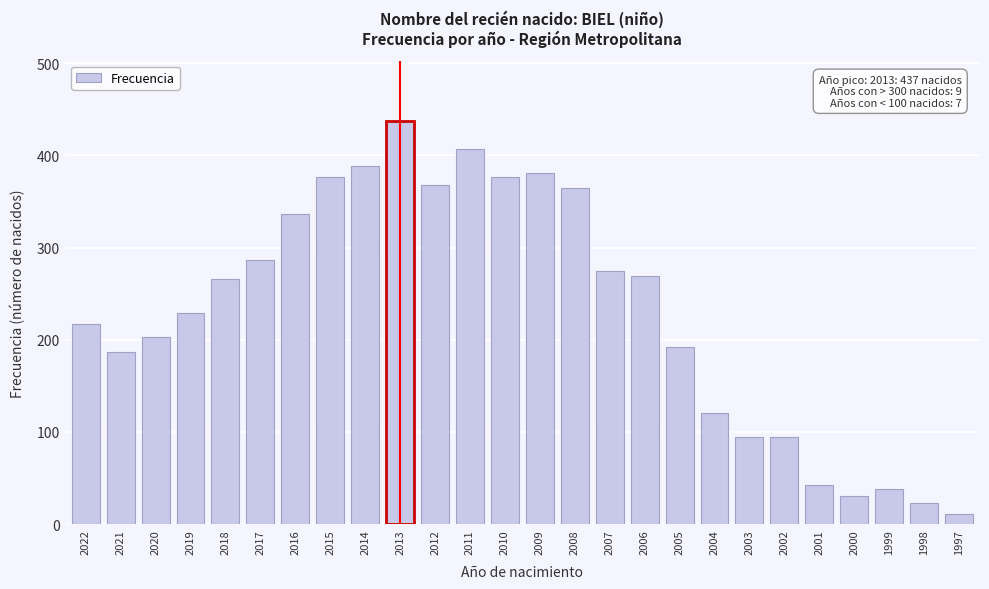

What is the difference between the values at 2011 and 2007?

132